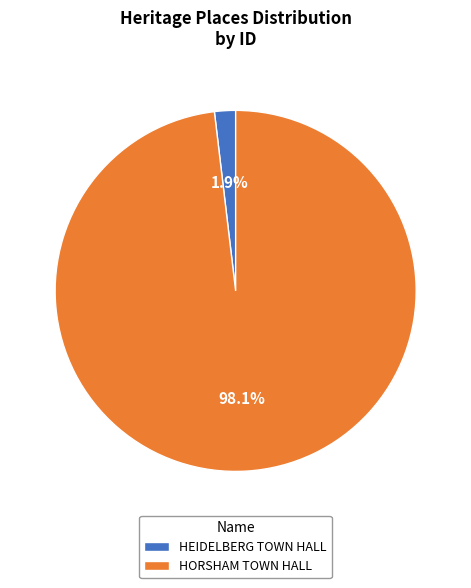

To the nearest percent, what is the difference between the HEIDELBERG TOWN HALL and HORSHAM TOWN HALL slice percentages?

96%